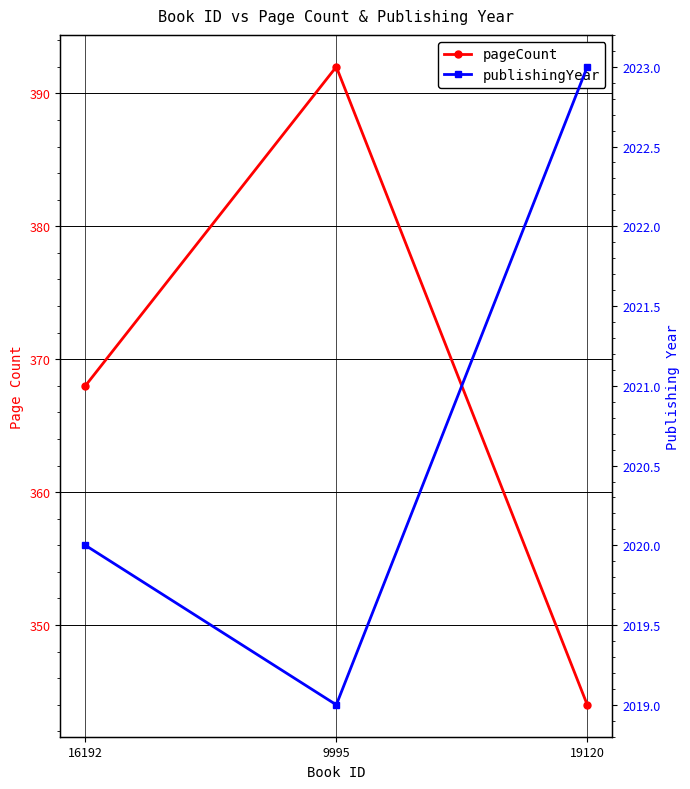

Reading right to left, list all the values displayed in this chart.

pageCount: 19120=344	9995=392	16192=368
publishingYear: 19120=2023	9995=2019	16192=2020